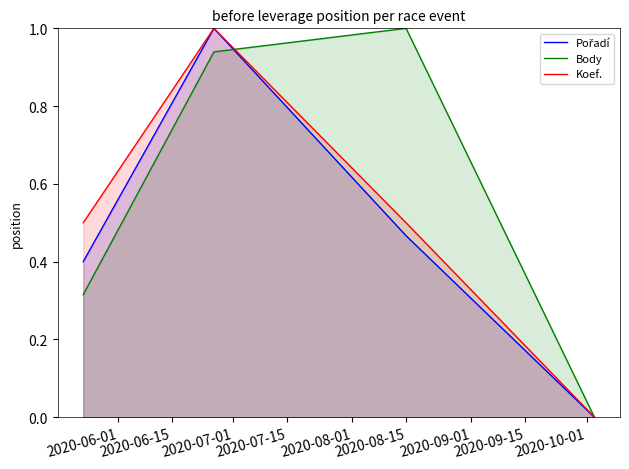

What are all the series names shown in the legend?

Pořadí, Body, Koef.